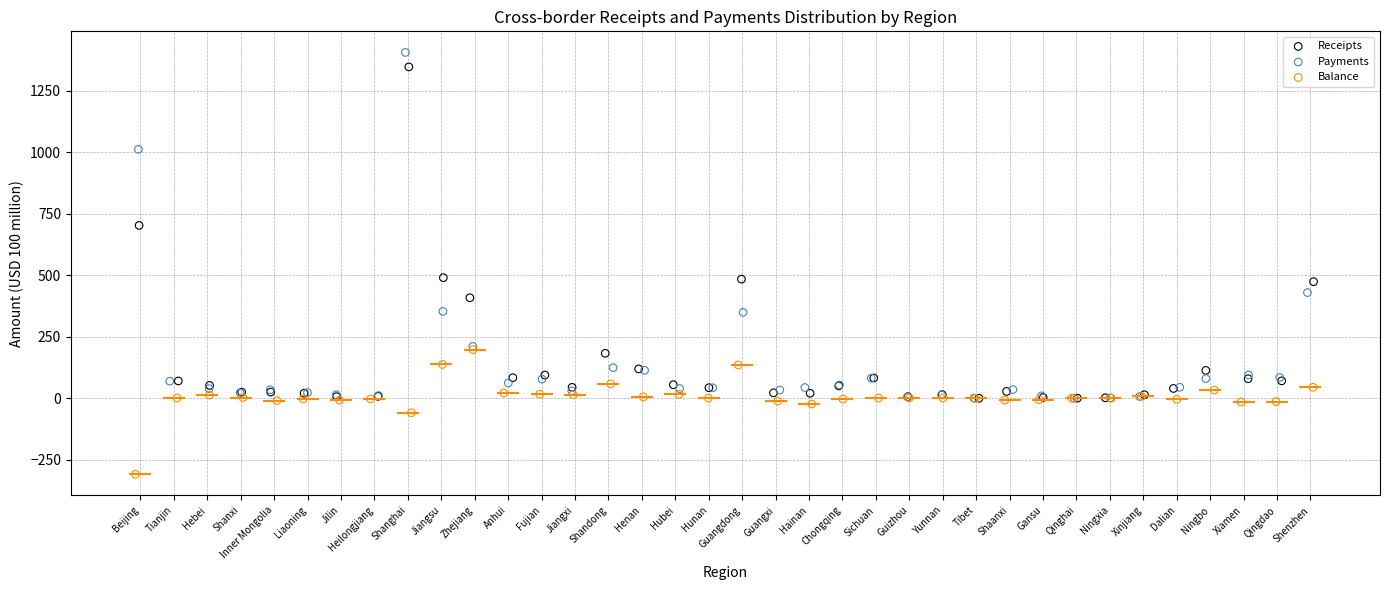

Which series reaches the minimum Y coordinate?

Balance